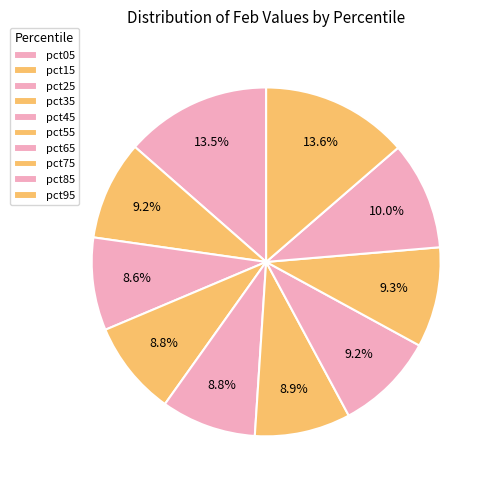

How many segments does this pie chart have?

10